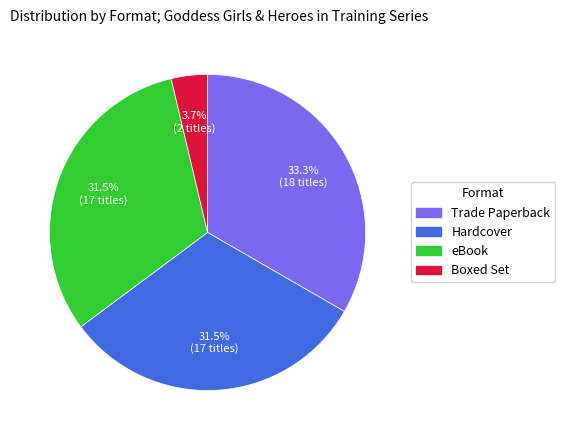

Is there any slice that represents more than half of the pie?

No